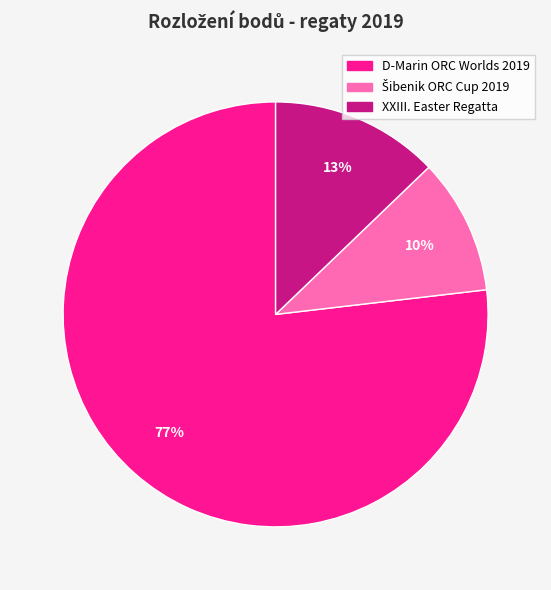

To the nearest percent, what portion does XXIII. Easter Regatta represent?

13%